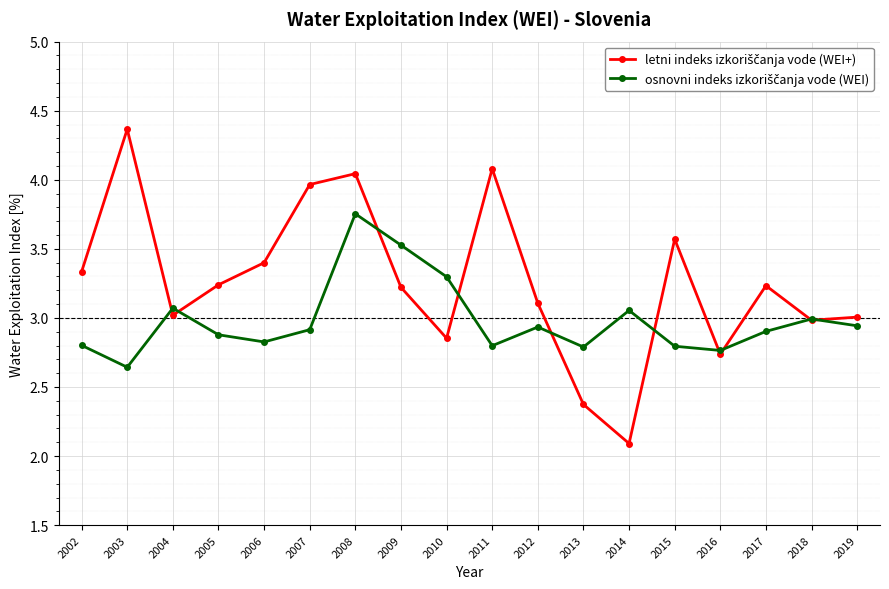

Which label corresponds to the smallest value in the chart?

2014